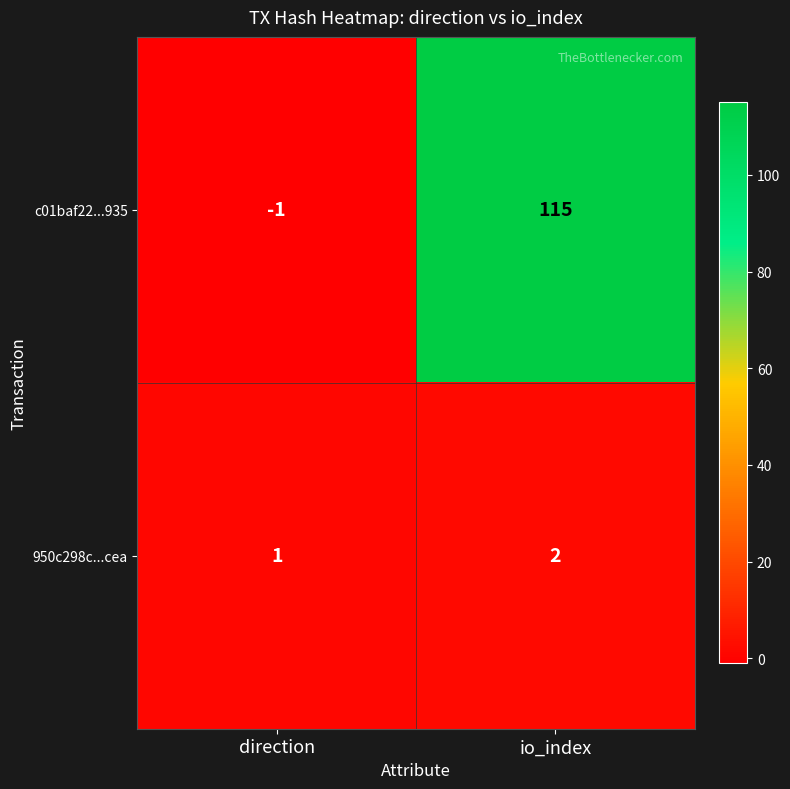

Which label corresponds to the largest value in the chart?

io_index